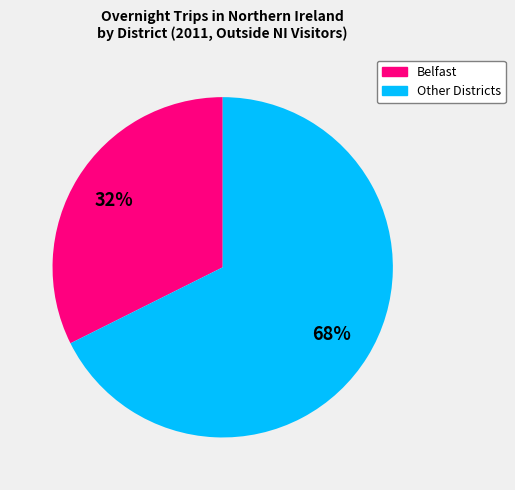

To the nearest percent, what is the average slice percentage?

50%